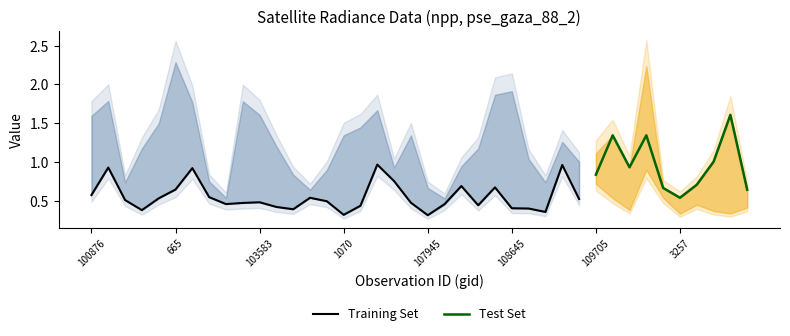

True or false: rade9_mult_nadir_norm has more than 1 interior local peaks.

True